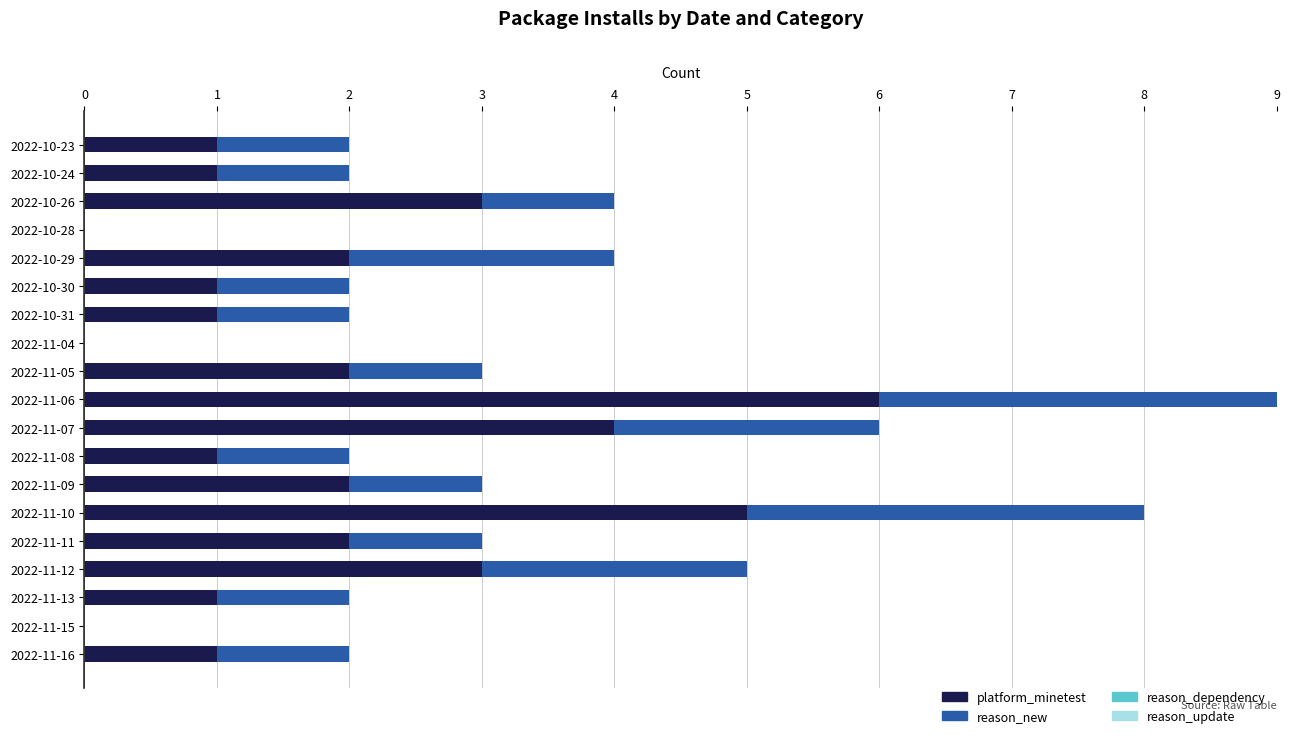

Which category has the highest value in the platform_minetest series?

2022-11-06